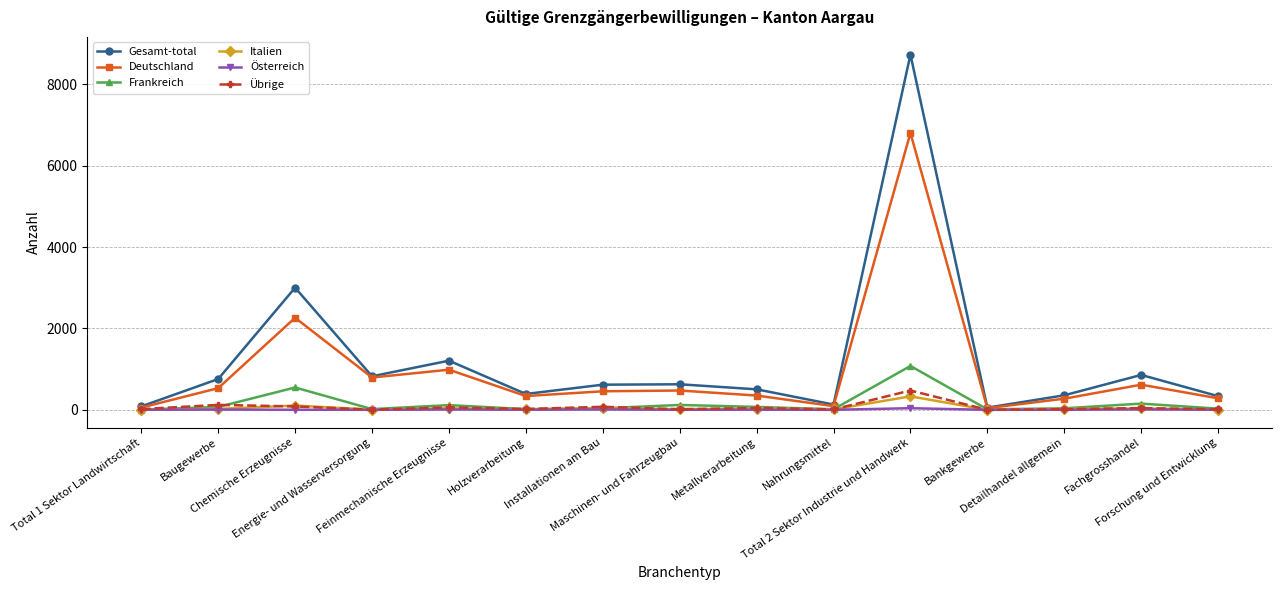

The Gesamt-total series shows 757 at Baugewerbe. True or false?

True